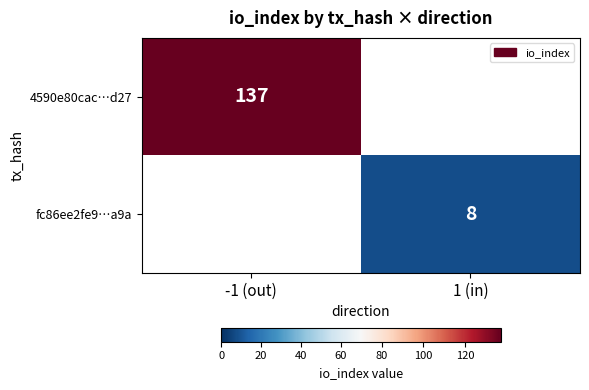

How many categories are shown in the chart?

2